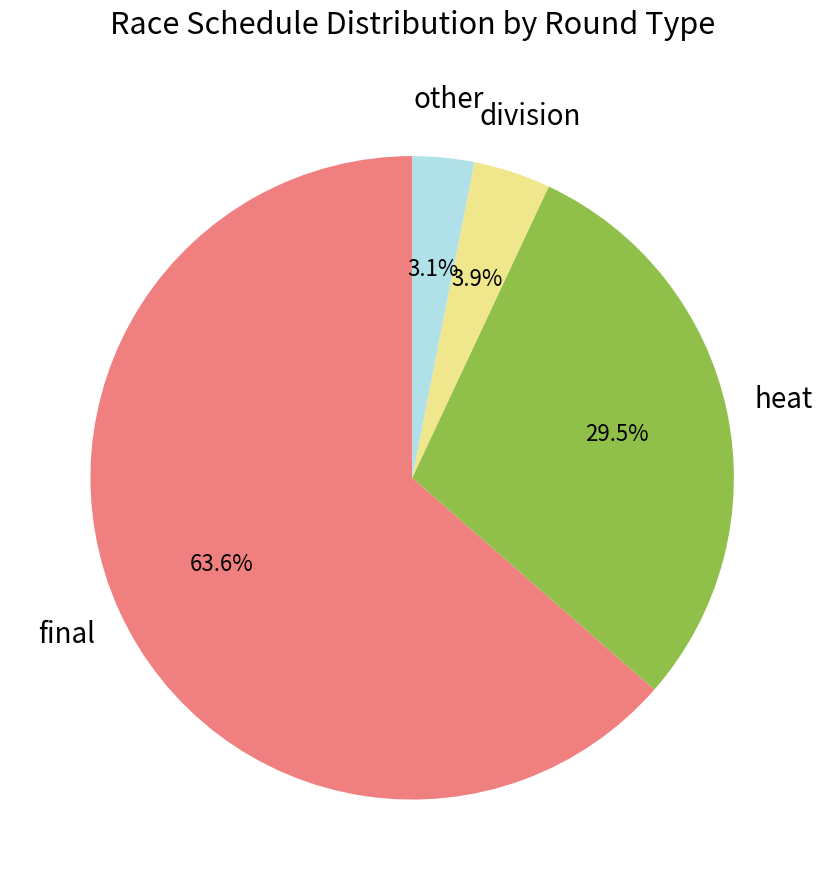

Is there any slice that represents more than half of the pie?

Yes